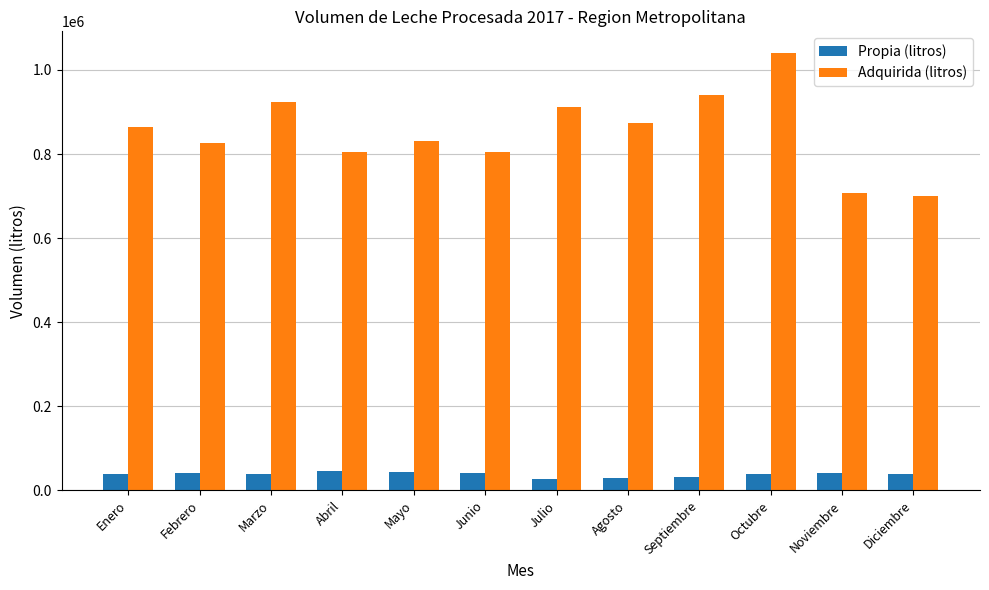

List the series in order of their overall mean, lowest first.

Propia (litros), Adquirida (litros)